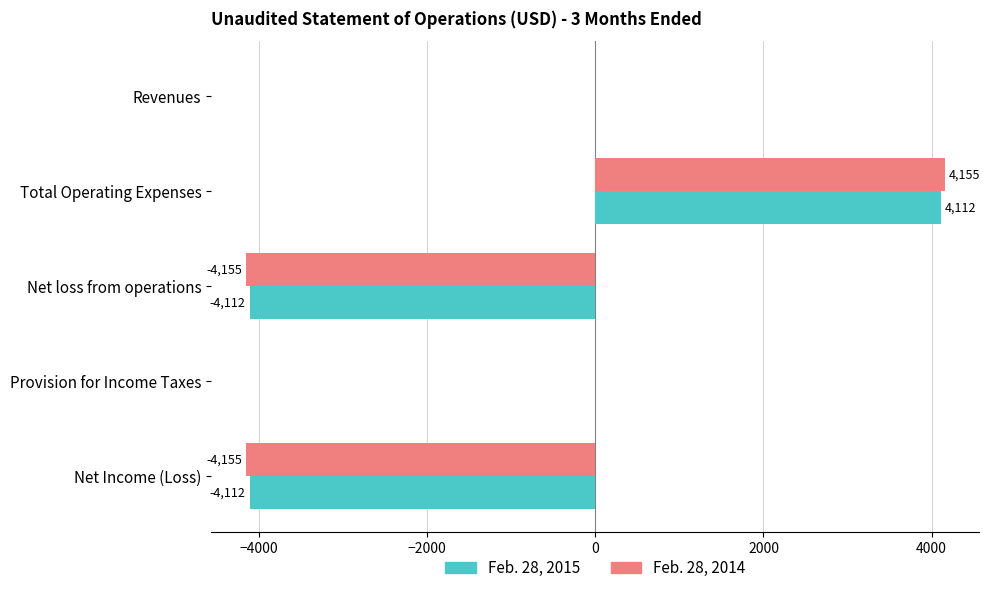

Count the number of data series in this chart.

2